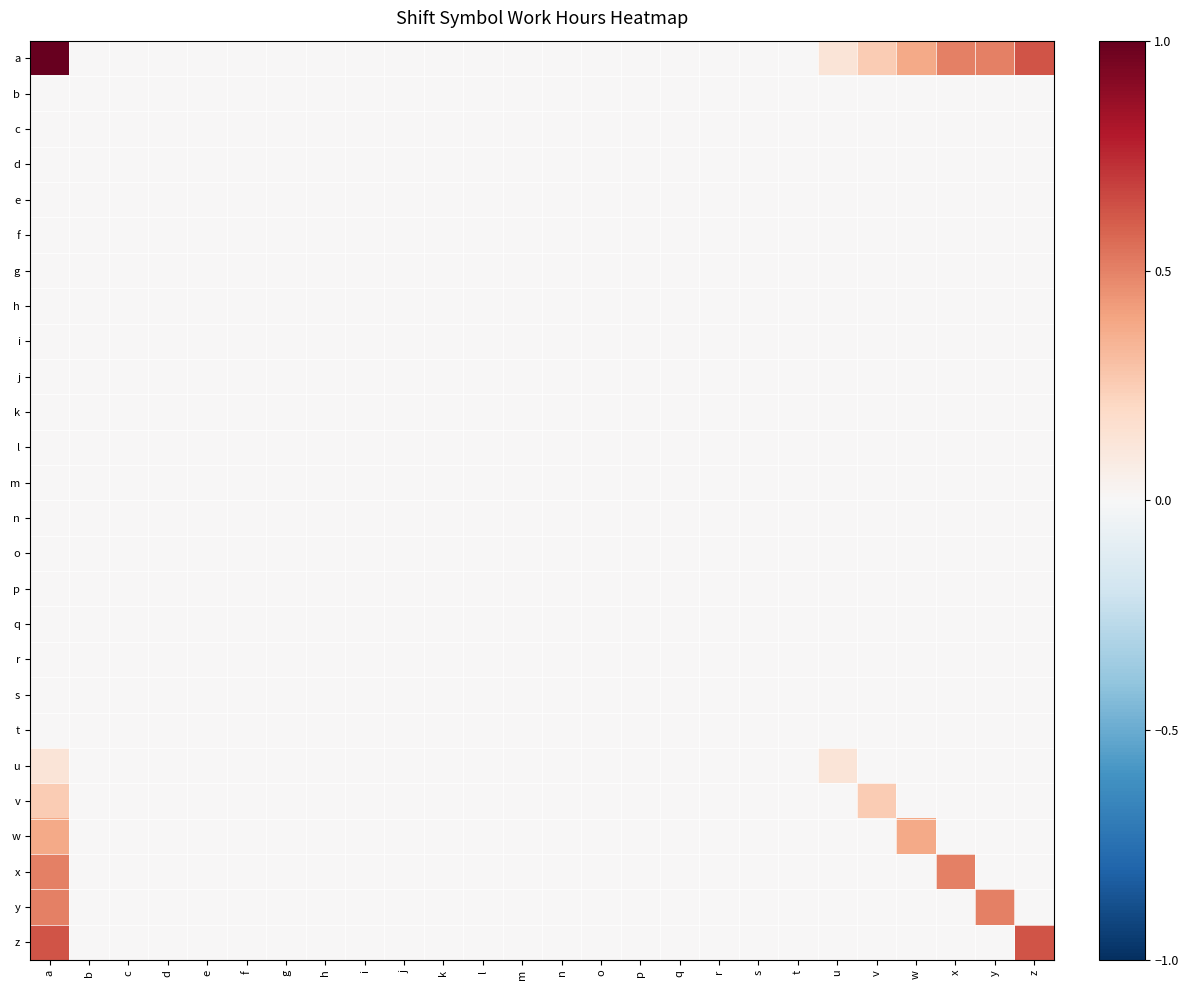

Which series has the largest range (max minus min)?

a